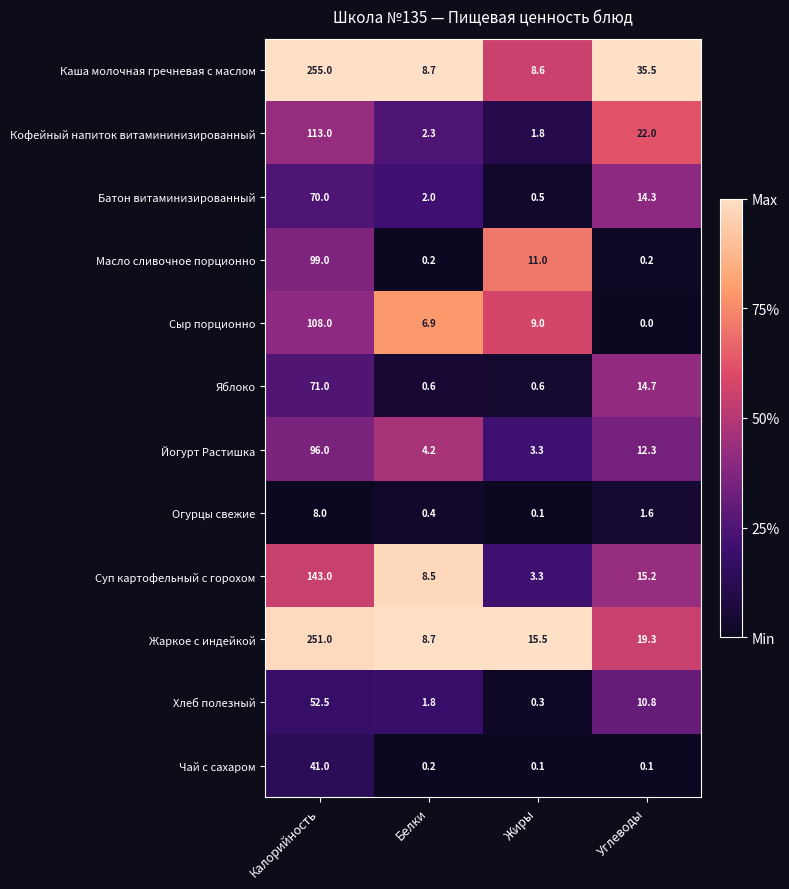

Which category has the lowest value in the Огурцы свежие series?

Жиры